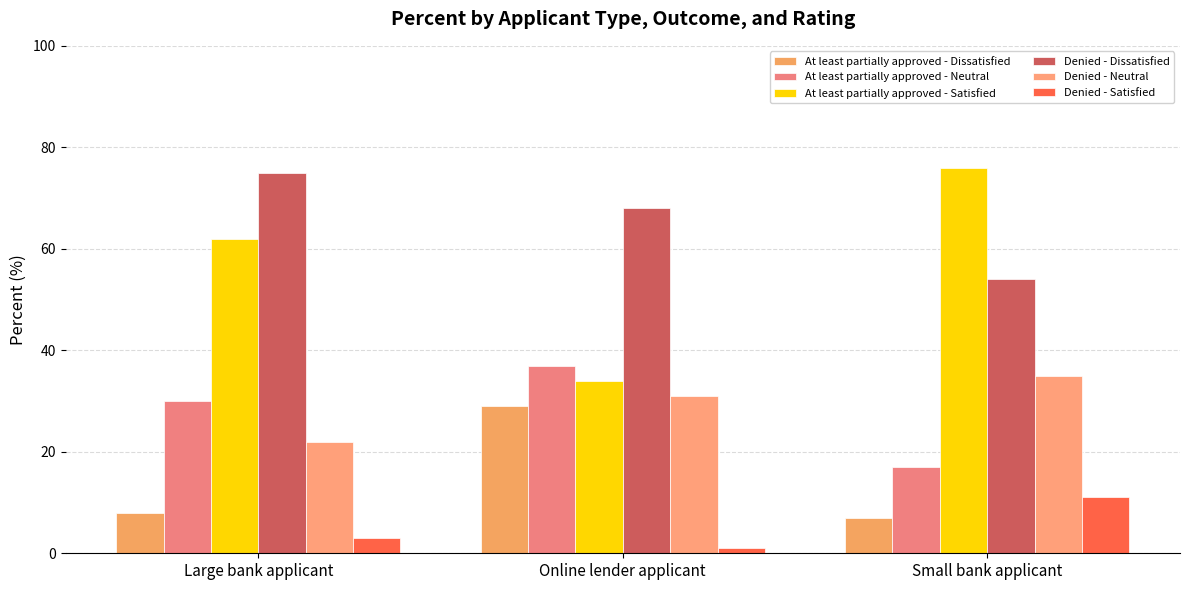

At which label does At least partially approved - Satisfied reach its peak?

Small bank applicant